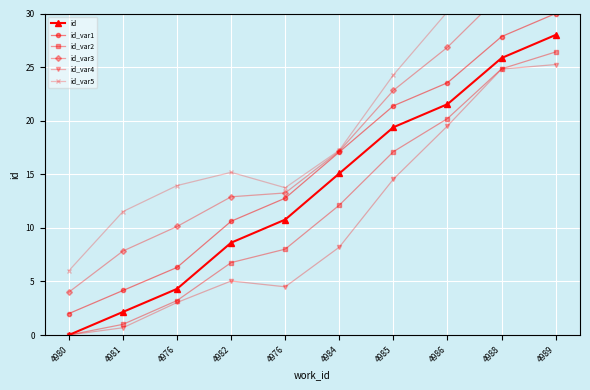

At how many categories does at least one series exceed 3?

10